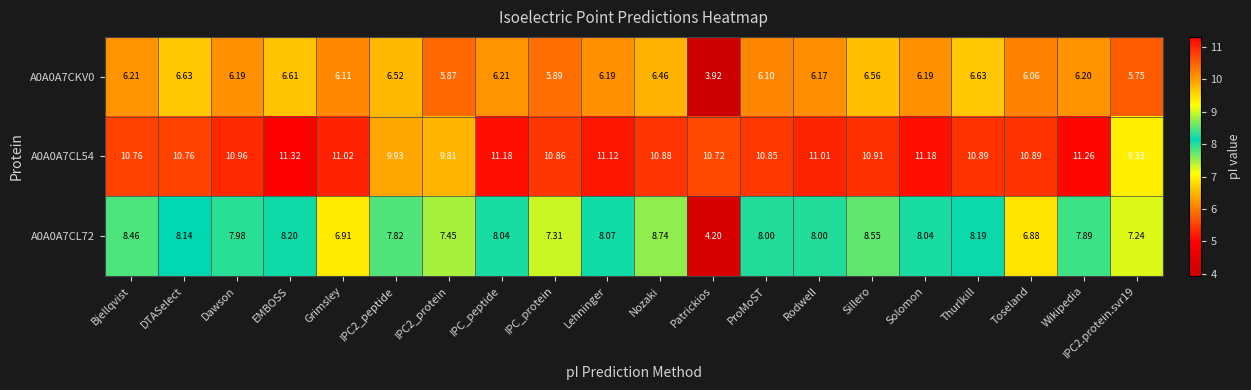

What is the total value across all series at Sillero?

26.0